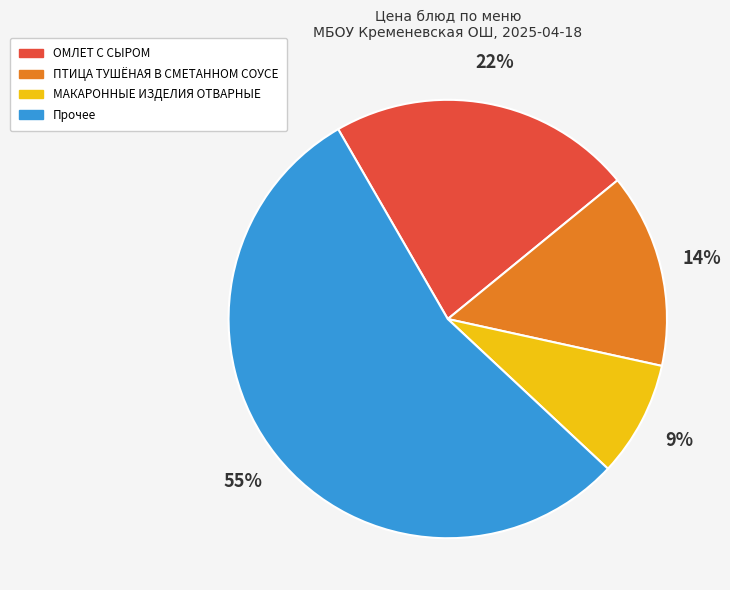

What is the ratio of the value at ПТИЦА ТУШЁНАЯ В СМЕТАННОМ СОУСЕ to the value at ОМЛЕТ С СЫРОМ?

0.6